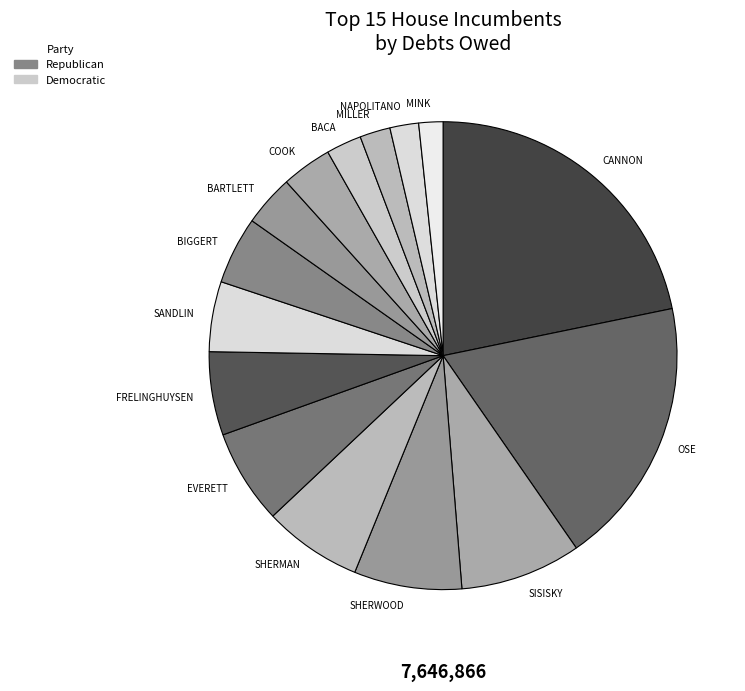

Is COOK the majority of the pie?

No